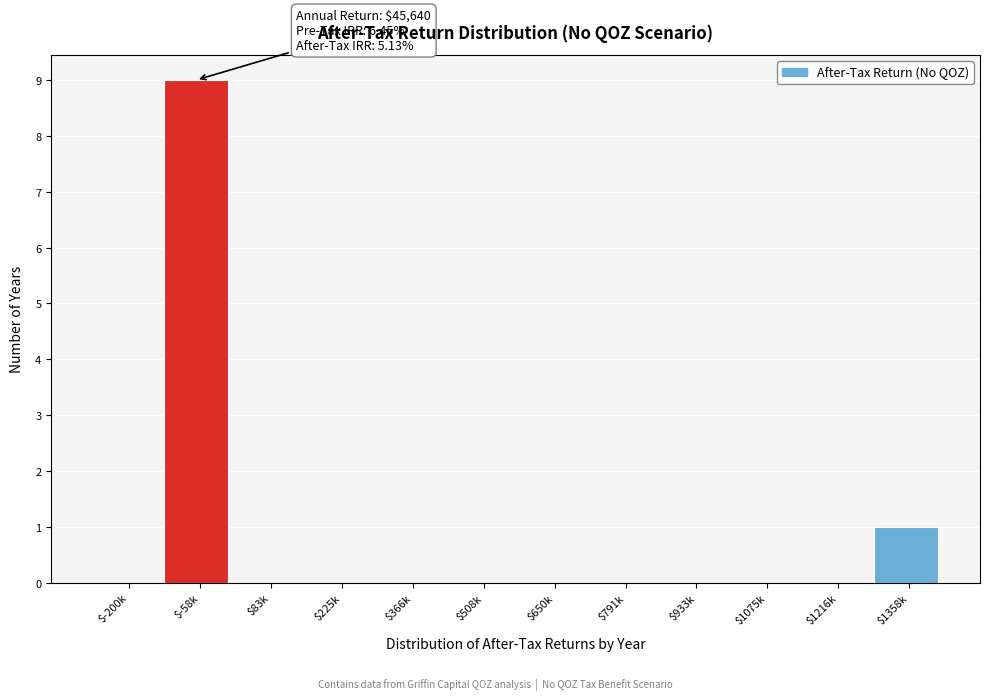

What is the maximum value shown in the chart?

9